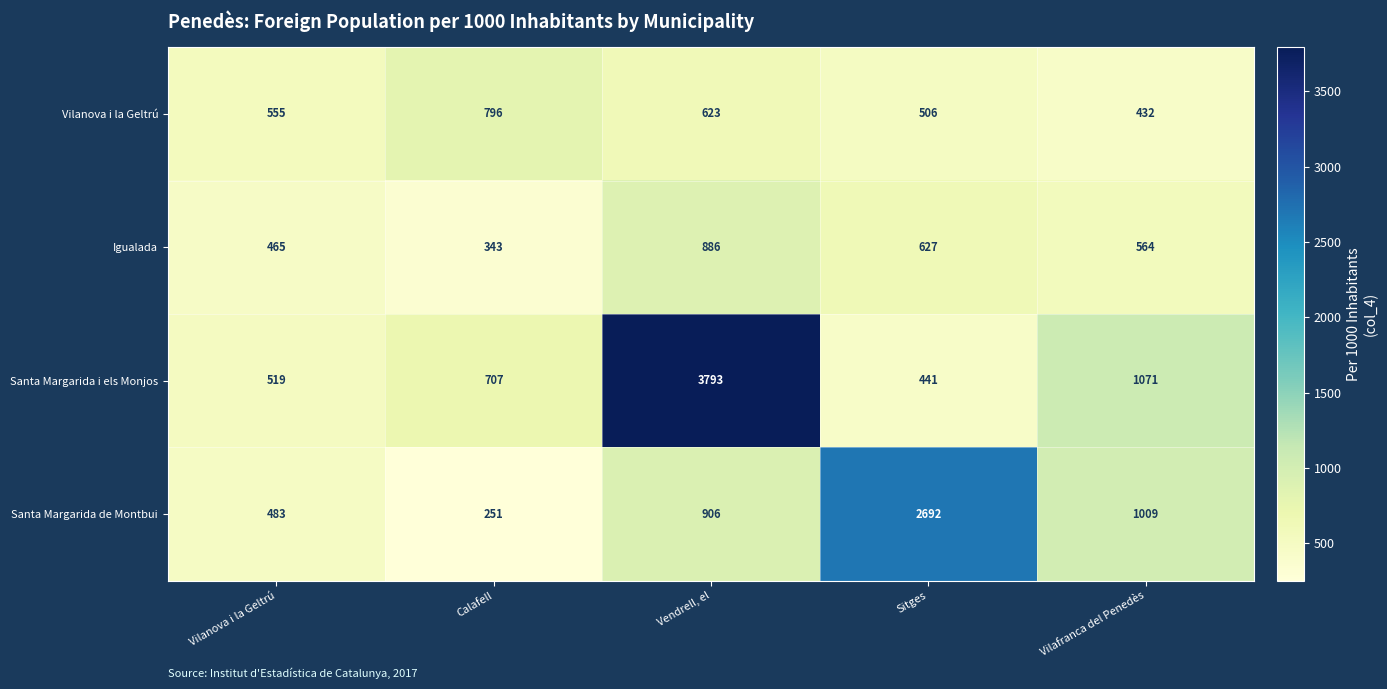

At which category is the sum across all series the highest?

Vendrell, el